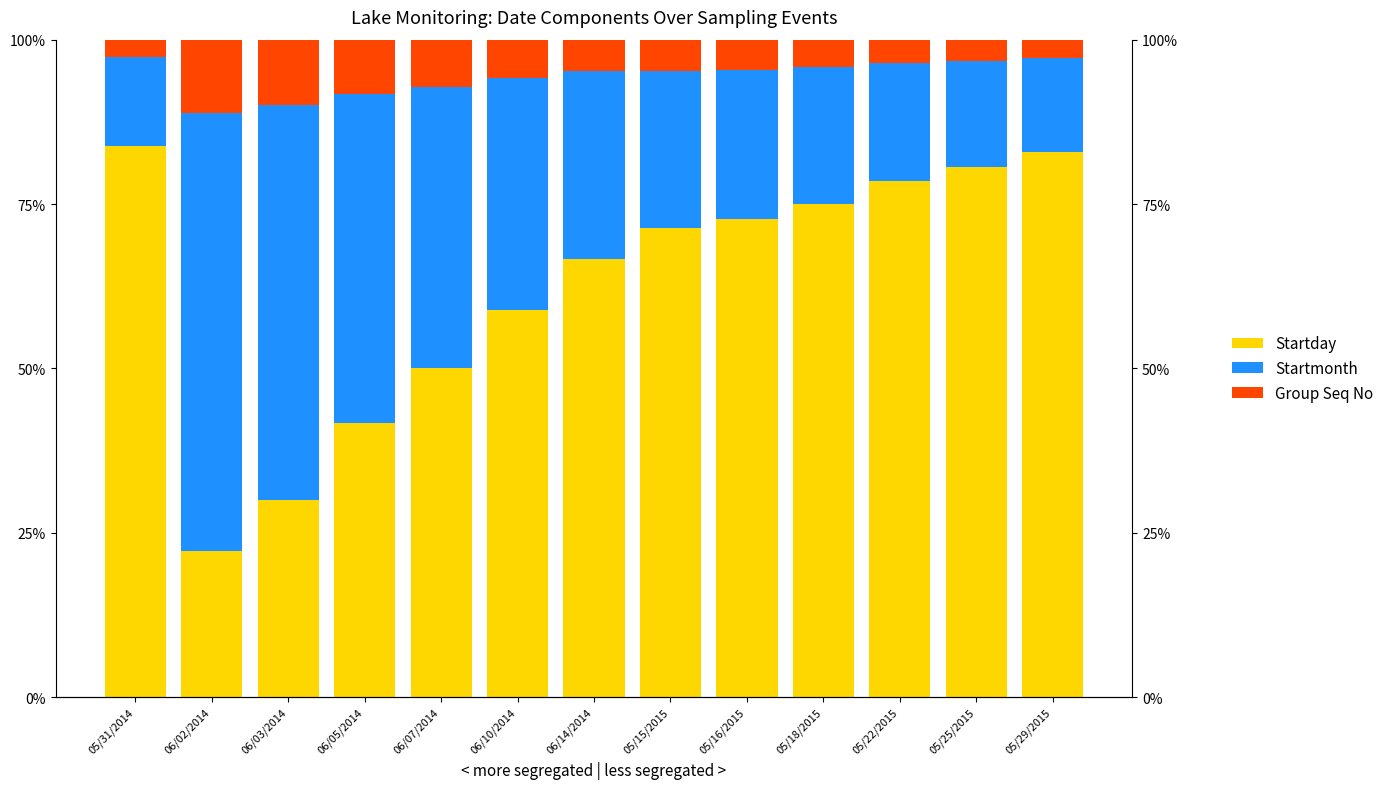

What is the difference between the maximum and minimum values in the Startmonth series?

53.2